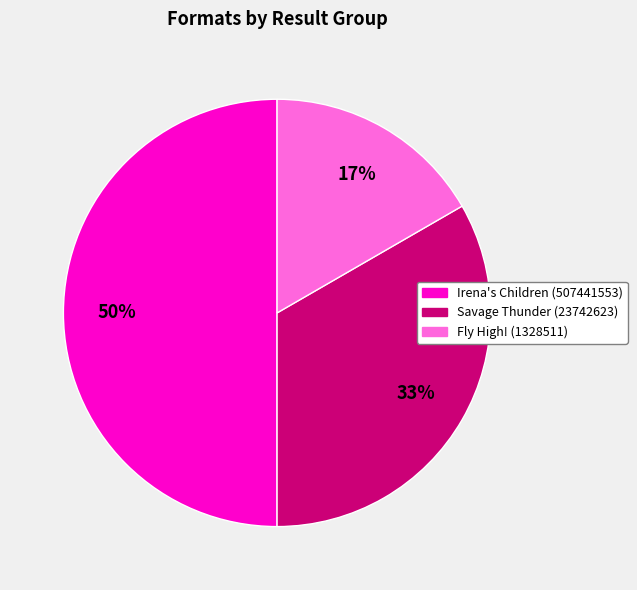

Count the number of slices in the pie.

3